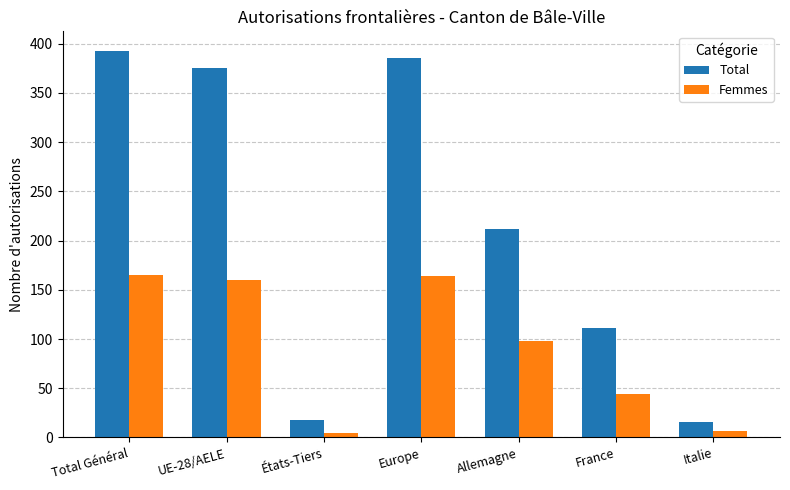

Which series has the largest total across all categories?

Total